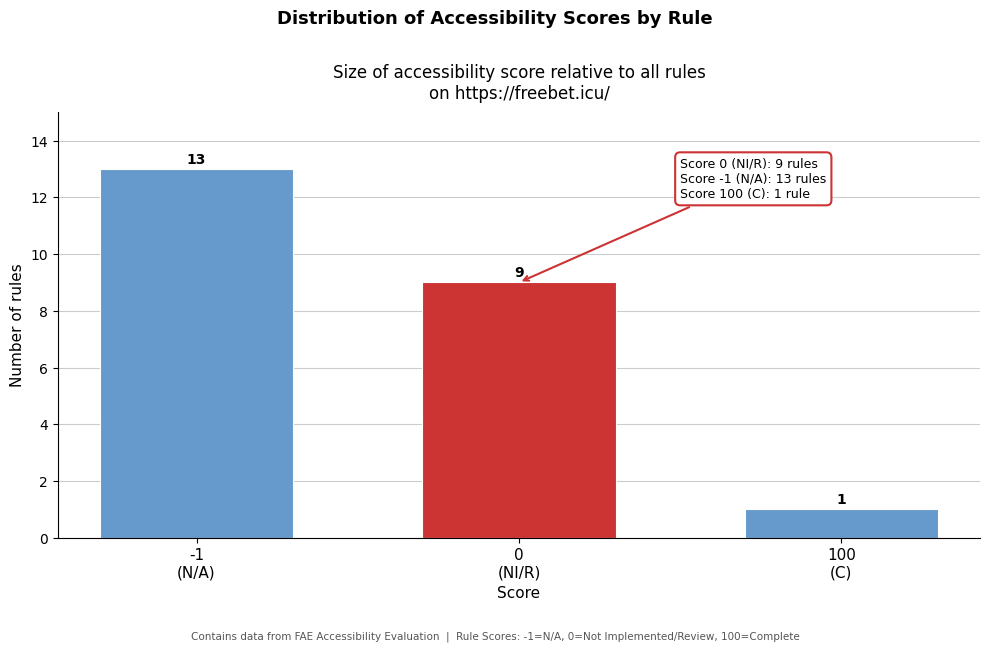

Reading left to right, list all the values displayed in this chart.

13	9	1